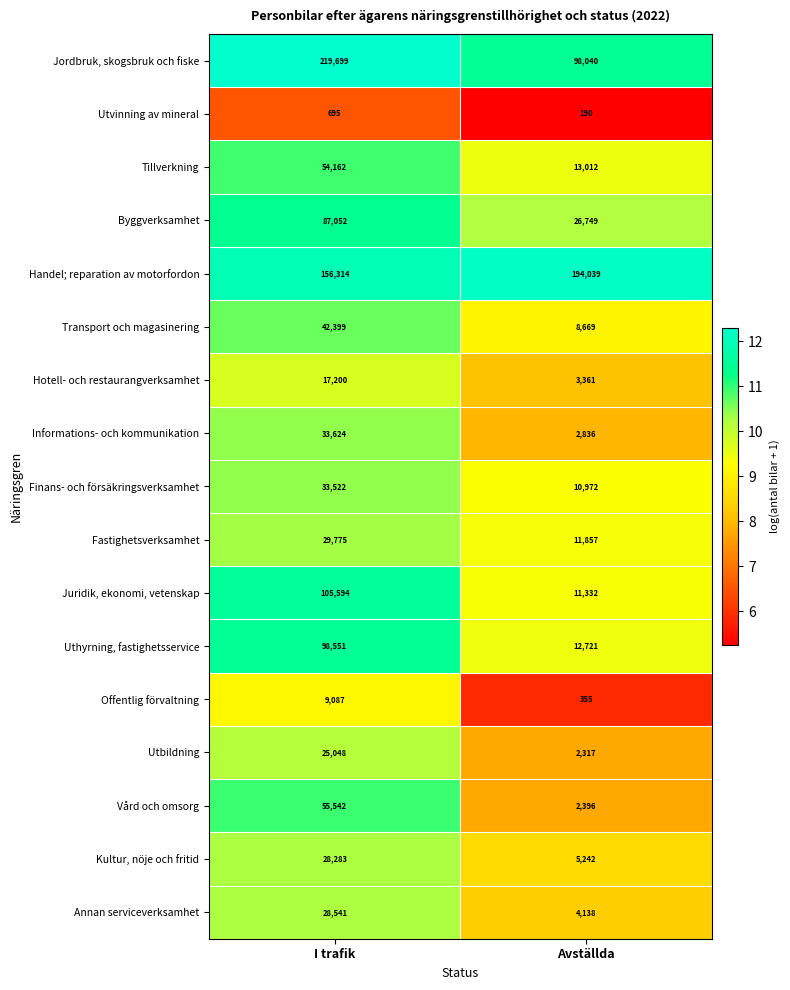

What is the difference between the Utvinning av mineral values at Avställda and I trafik?

505